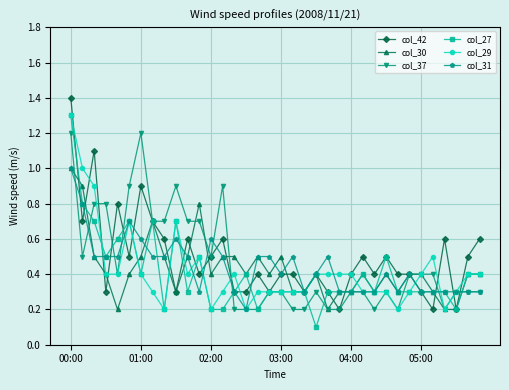

What is the maximum value shown in the chart?

1.4